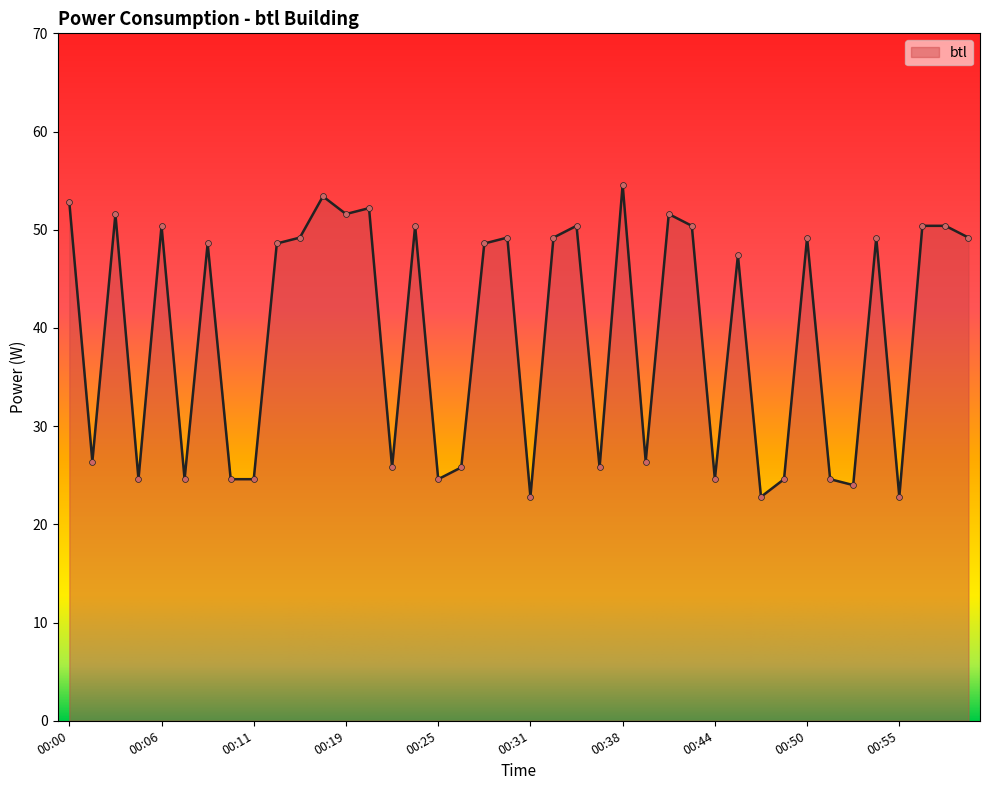

What is the minimum value shown in the chart?

22.8